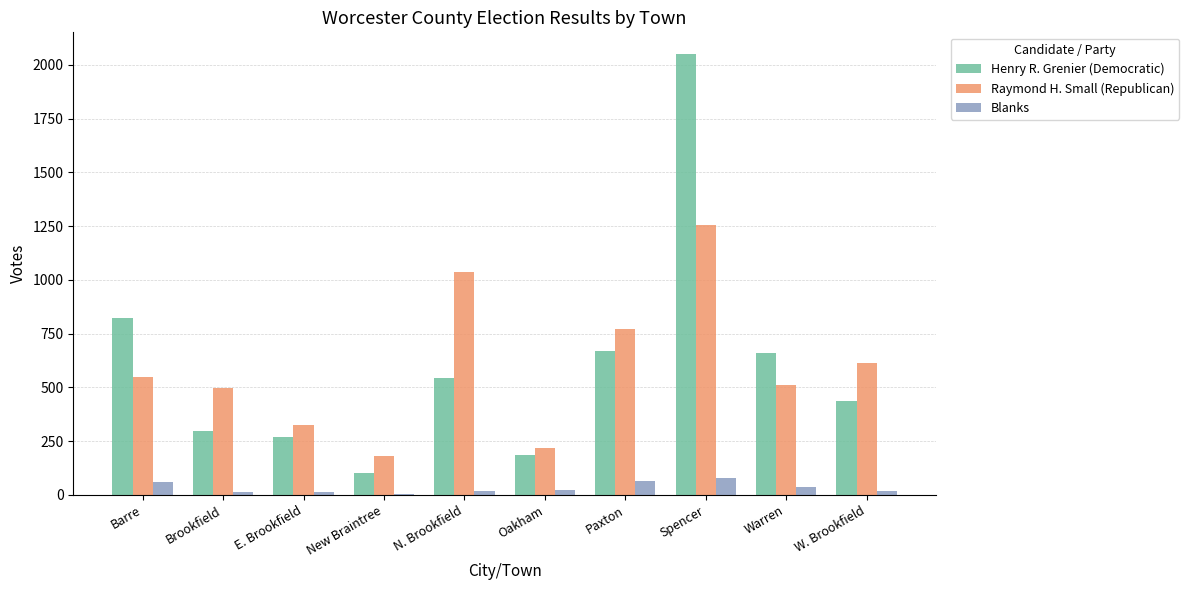

What is the sum of the Raymond H. Small (Republican) values at Paxton and Barre?

1320